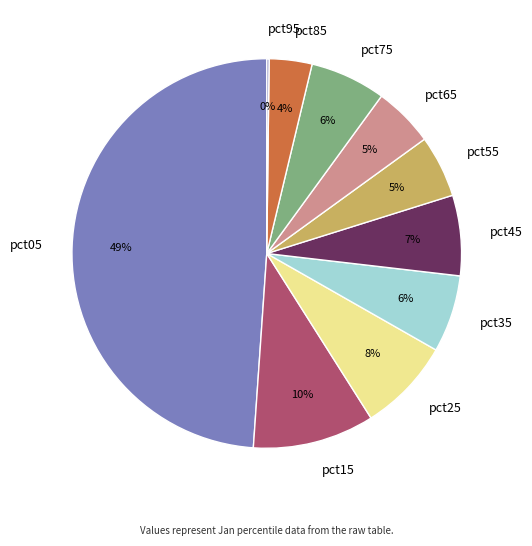

To the nearest percent, what percentage of the pie is pct45?

7%